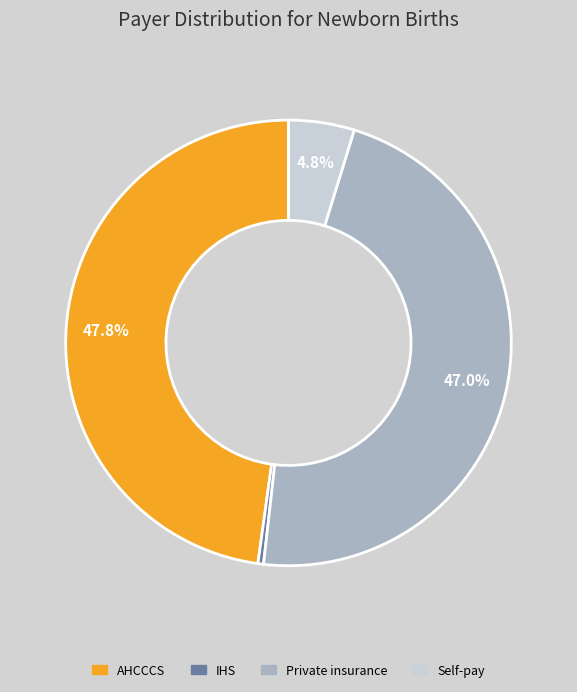

What percentage is the AHCCCS slice, to the nearest percent?

48%